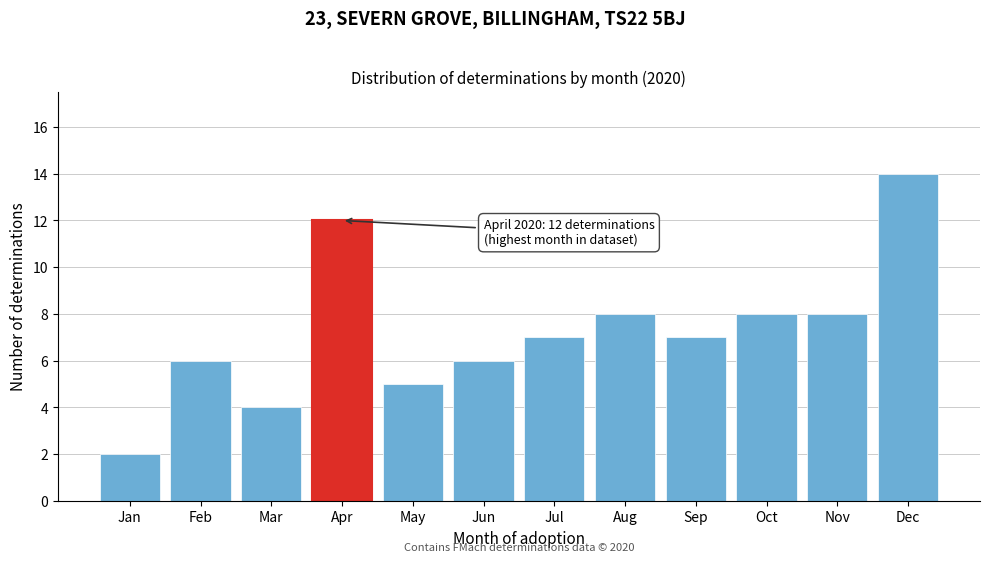

Reading right to left, transcribe all the data shown in this chart.

14	8	8	7	8	7	6	5	12	4	6	2